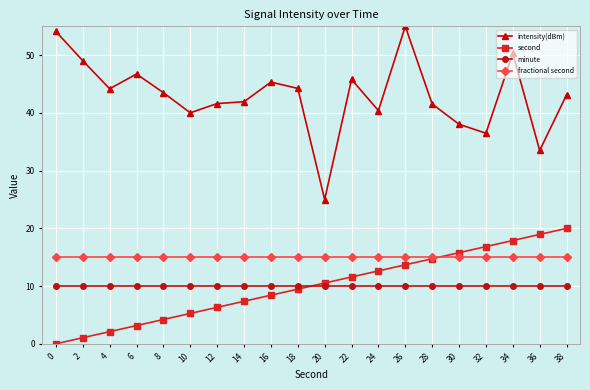

List the series in order of their peak value, highest first.

intensity(dBm), second, fractional second, minute